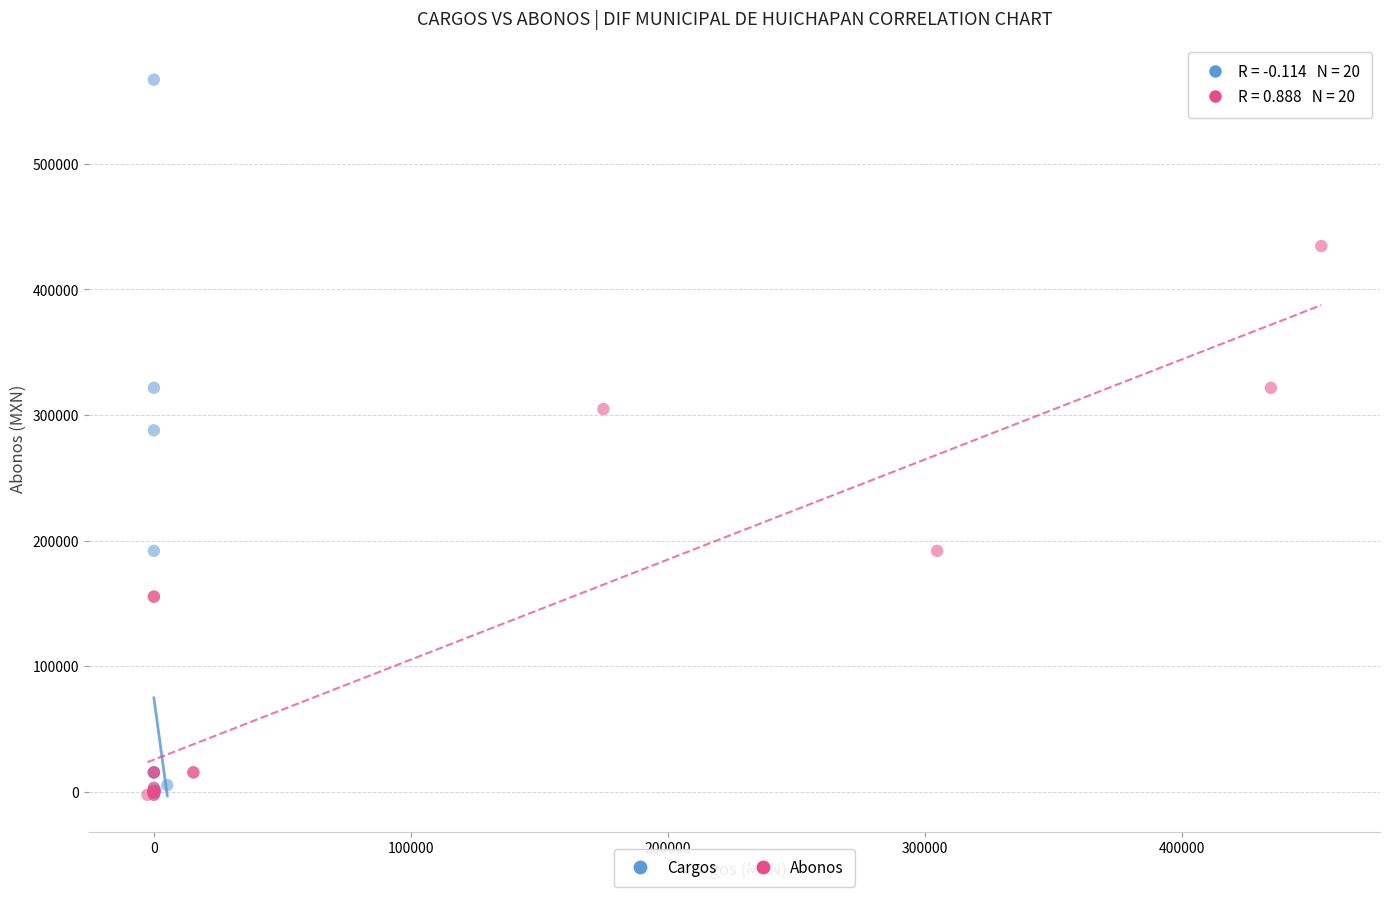

Which series reaches the maximum Y coordinate?

Cargos